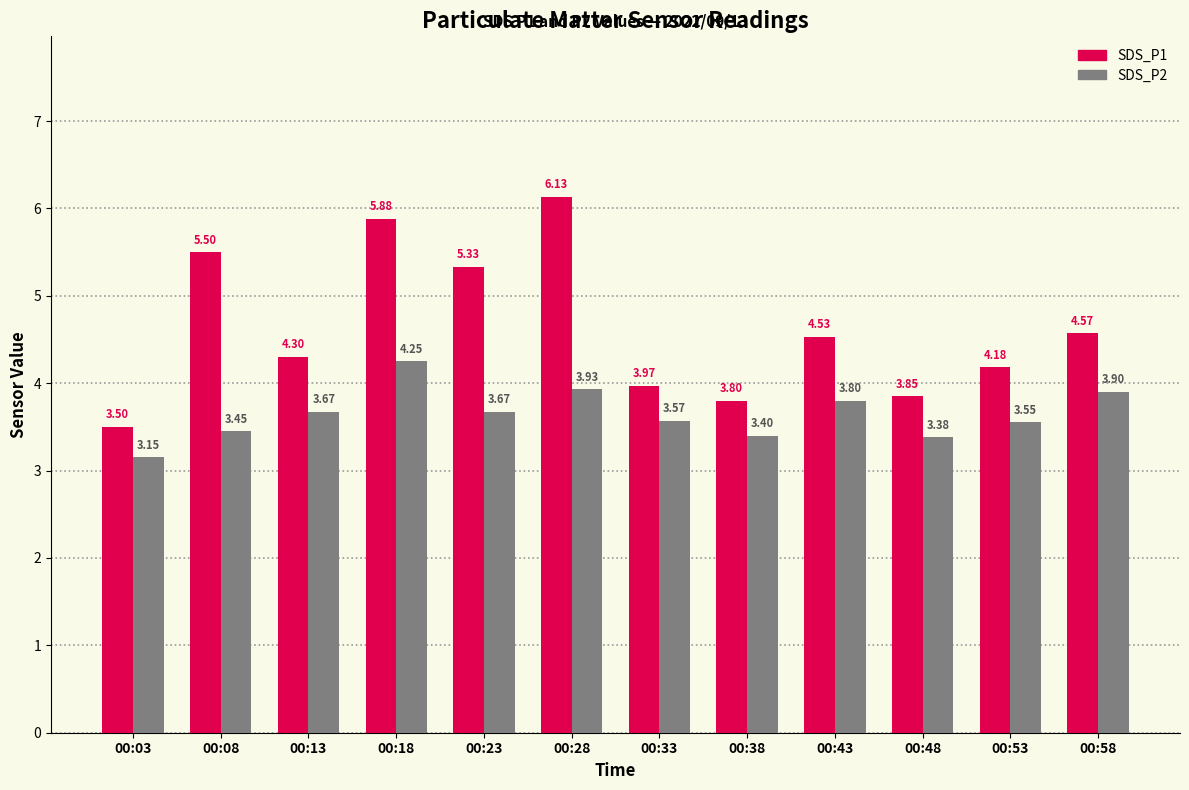

Is it true that SDS_P1 equals 2.1 at 00:53?

False